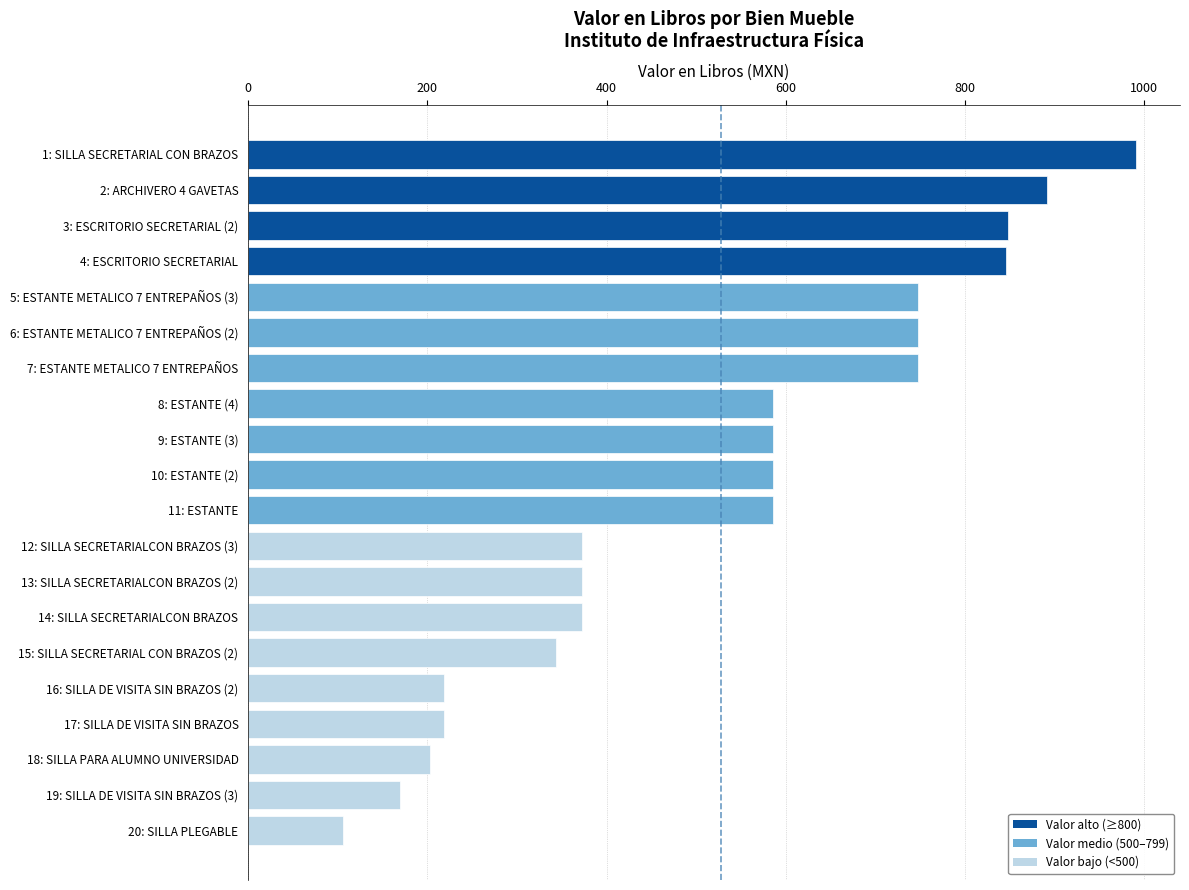

What is the average value?

527.1